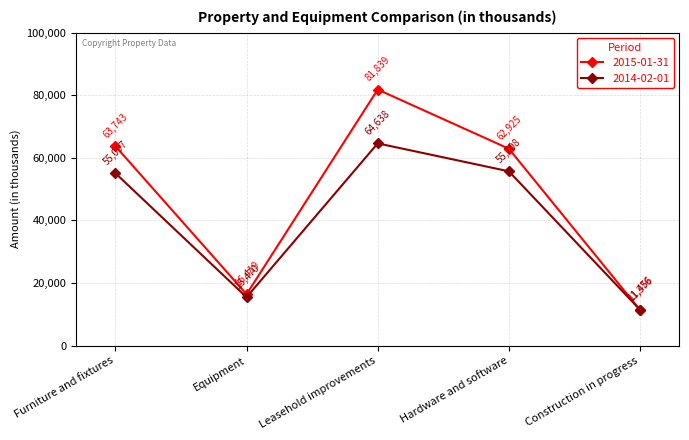

Between Furniture and fixtures and Hardware and software, which series saw the biggest shift?

2015-01-31